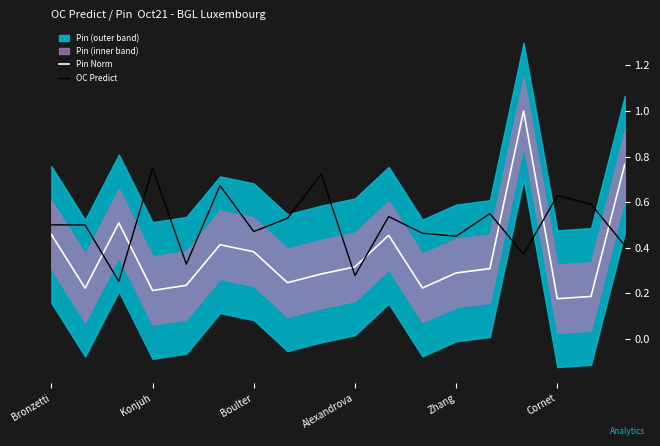

The value of Pin Norm at Alexandrova is 0.4. True or false?

False